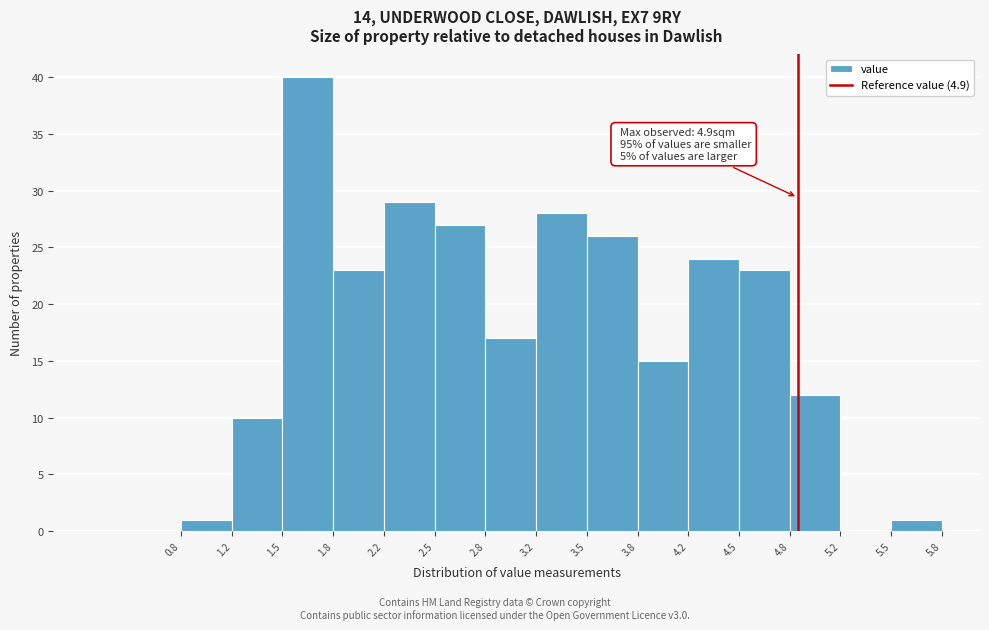

Over which range of the x-axis is the bar tallest?

1.5 to 1.8